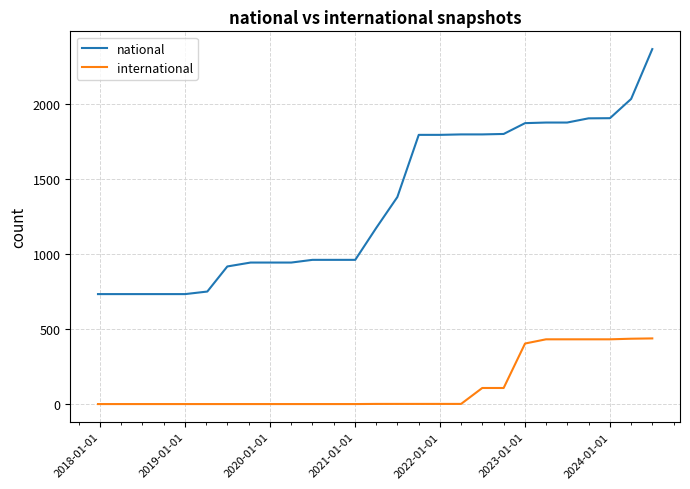

Which series has the widest spread of values?

national